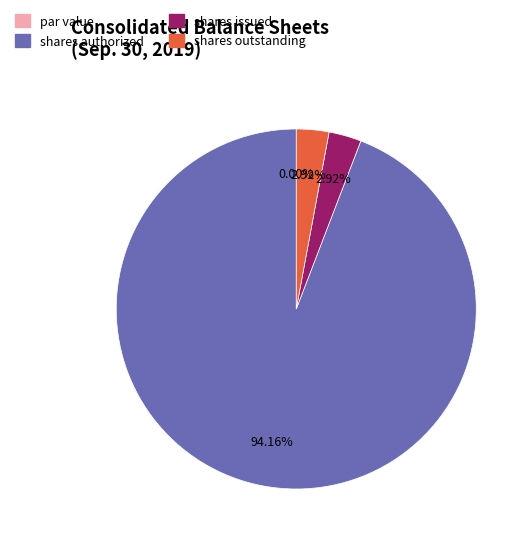

Count the number of slices in the pie.

4